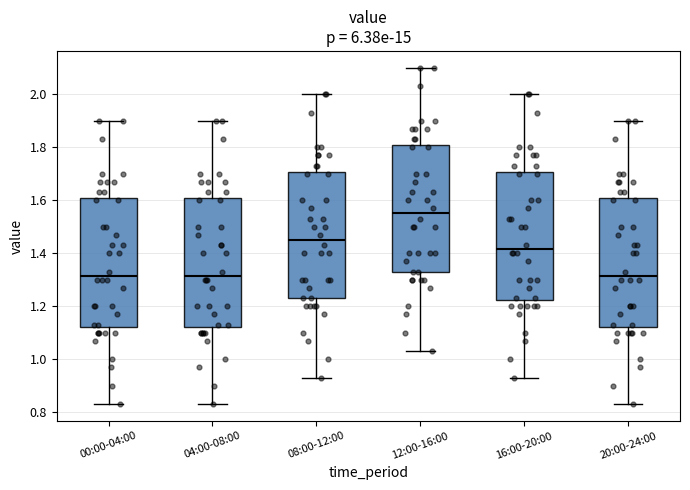

Reading left to right, transcribe this box plot: for each box, give where its median line is, the range the box spans, and where its two whiskers end, as read against the y-axis. The values are not printed on the chart, so give them approximately, as read against the axis.

00:00-04:00: median 1.32, box 1.12 to 1.60, whiskers 0.84 to 1.90
04:00-08:00: median 1.32, box 1.12 to 1.60, whiskers 0.84 to 1.90
08:00-12:00: median 1.46, box 1.24 to 1.70, whiskers 0.94 to 2.00
12:00-16:00: median 1.56, box 1.34 to 1.80, whiskers 1.04 to 2.10
16:00-20:00: median 1.42, box 1.22 to 1.70, whiskers 0.94 to 2.00
20:00-24:00: median 1.32, box 1.12 to 1.60, whiskers 0.84 to 1.90